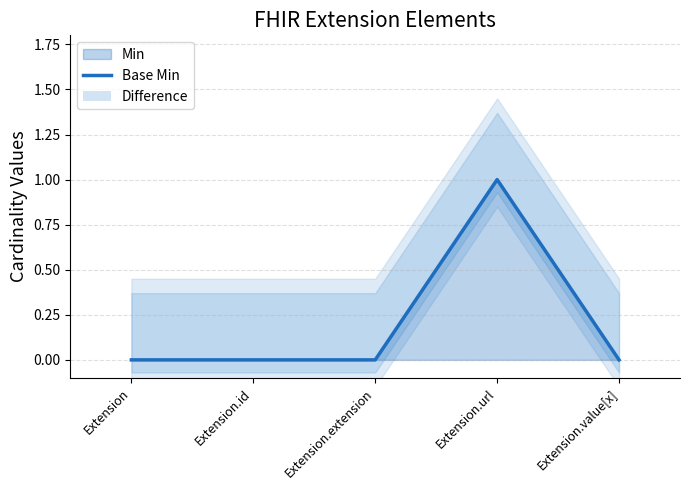

At how many categories does at least one series exceed 0?

1